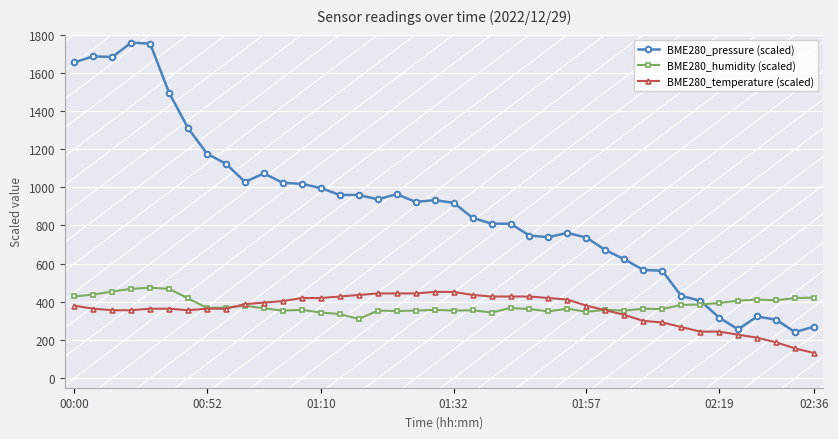

Which series has the widest spread of values?

BME280_pressure (scaled)